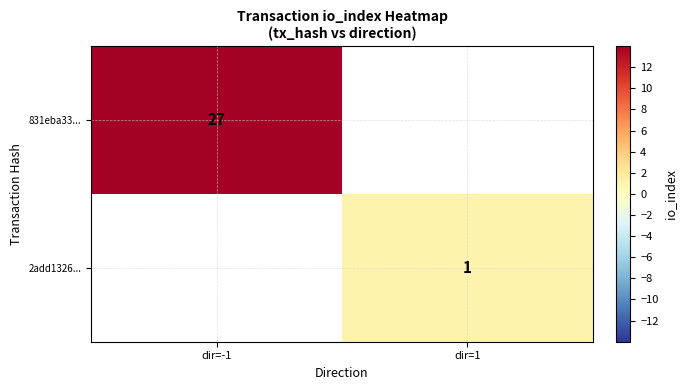

Which category has the highest value across all series?

dir=-1